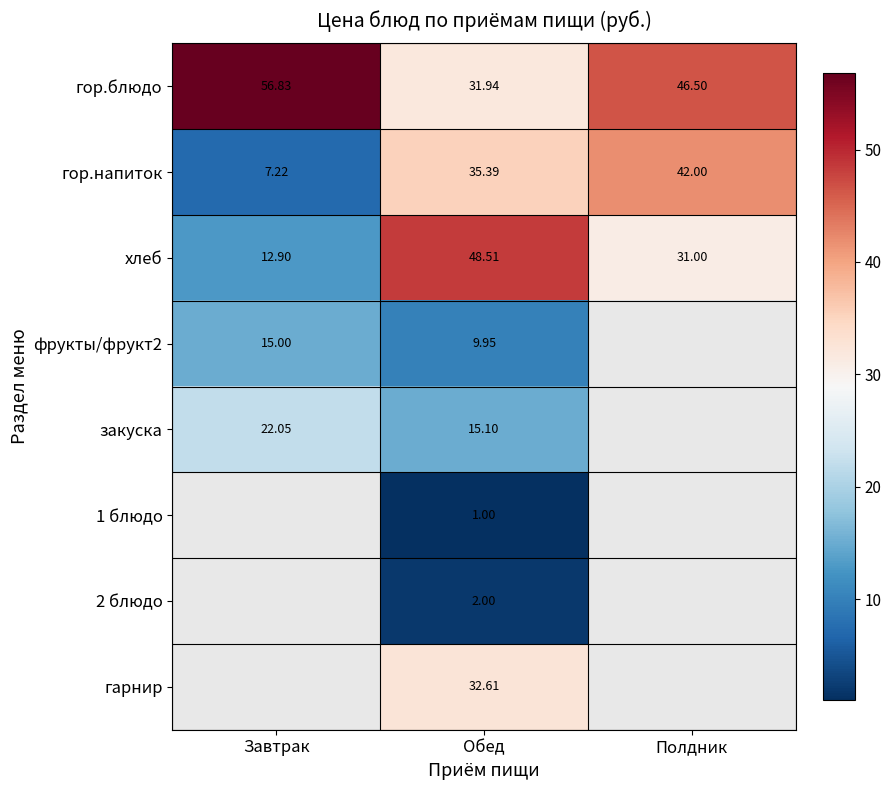

Rank the categories by гор.напиток value from highest to lowest.

Полдник, Обед, Завтрак